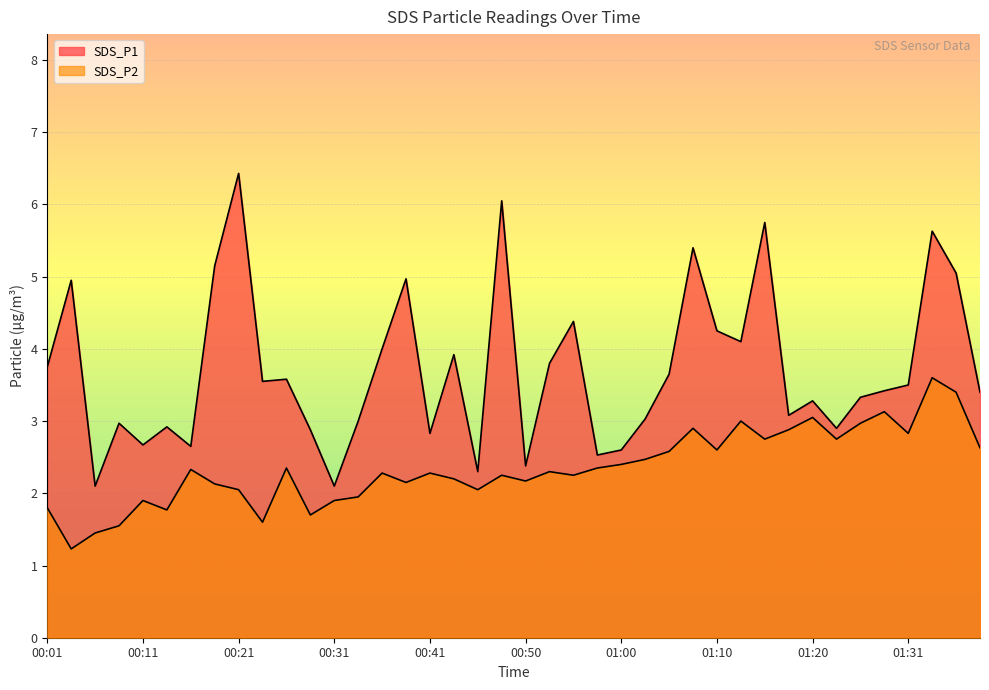

At which label does SDS_P2 reach its minimum?

00:04